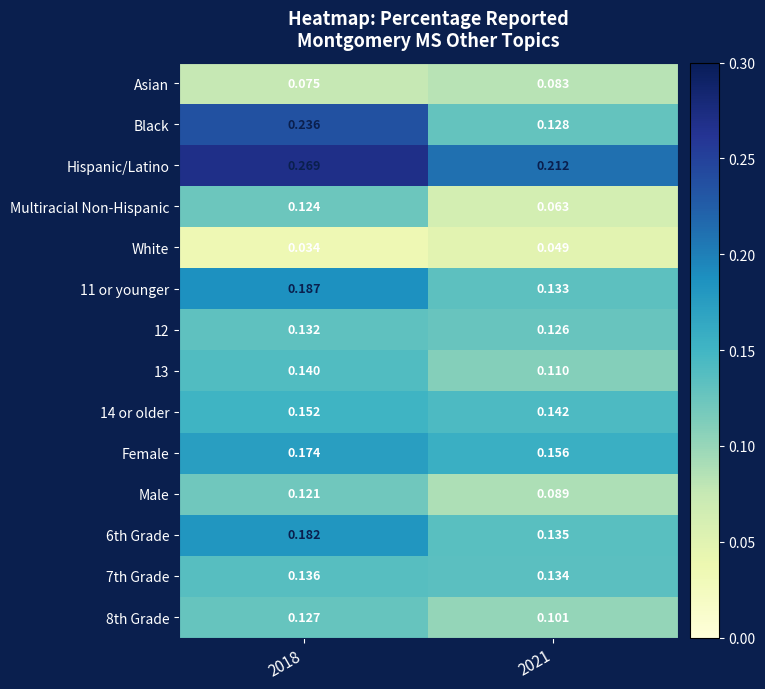

What is the total value across all series at 2021?

1.7